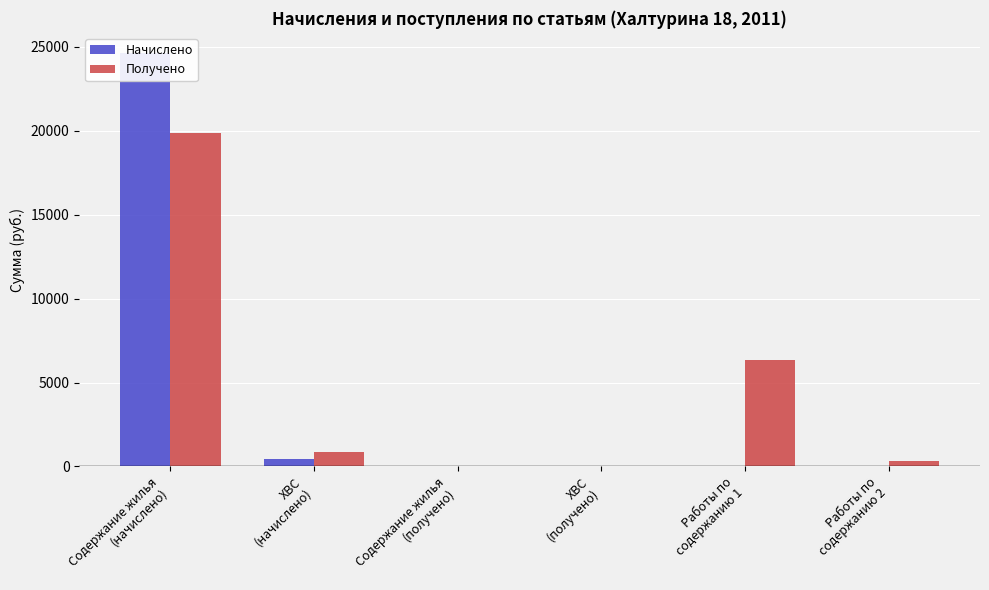

Reading left to right, what are all the values shown in this chart?

Начислено: Содержание жилья
(начислено)=24599.4	ХВС
(начислено)=471.2	Содержание жилья
(получено)=0.0	ХВС
(получено)=0.0	Работы по
содержанию 1=0.0	Работы по
содержанию 2=0.0
Получено: Содержание жилья
(начислено)=19844.0	ХВС
(начислено)=885.4	Содержание жилья
(получено)=0.0	ХВС
(получено)=0.0	Работы по
содержанию 1=6358.7	Работы по
содержанию 2=333.9